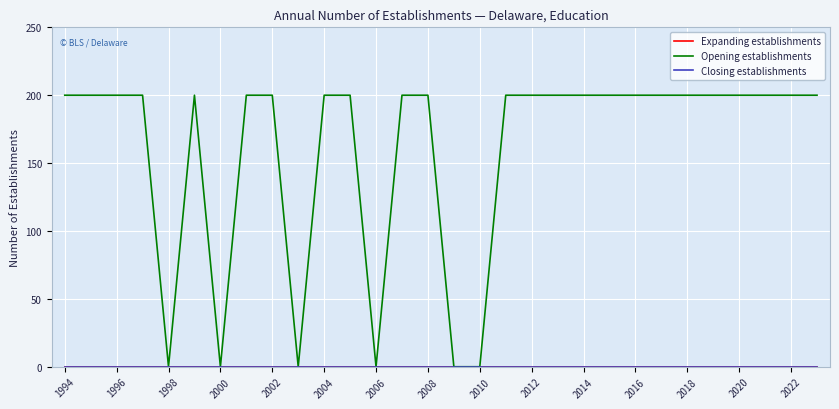

Reading right to left, list all the values displayed in this chart.

Expanding establishments: 0	0	0	0	0	0	0	0	0	0	0	0	0	0	0	0	0	0	0	0	0	0	0	0	0	0	0	0	0	0
Opening establishments: 200	200	200	200	200	200	200	200	200	200	200	200	200	0	0	200	200	0	200	200	0	200	200	0	200	0	200	200	200	200
Closing establishments: 0	0	0	0	0	0	0	0	0	0	0	0	0	0	0	0	0	0	0	0	0	0	0	0	0	0	0	0	0	0